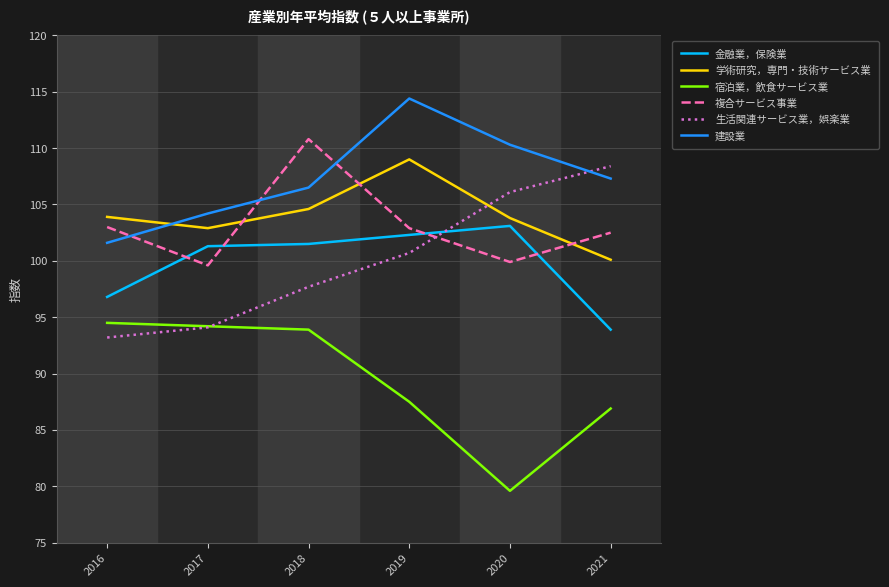

What is the total value across all series at 2017?

596.3